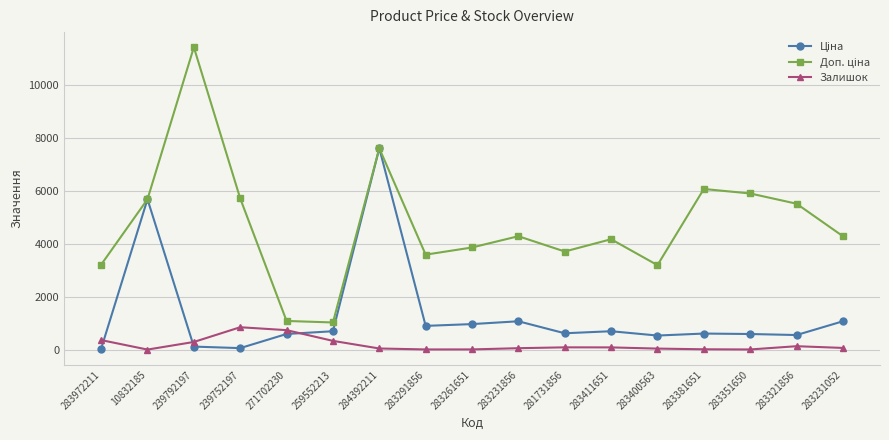

What is the value of the Залишок point at the 3rd from the left?

289.0